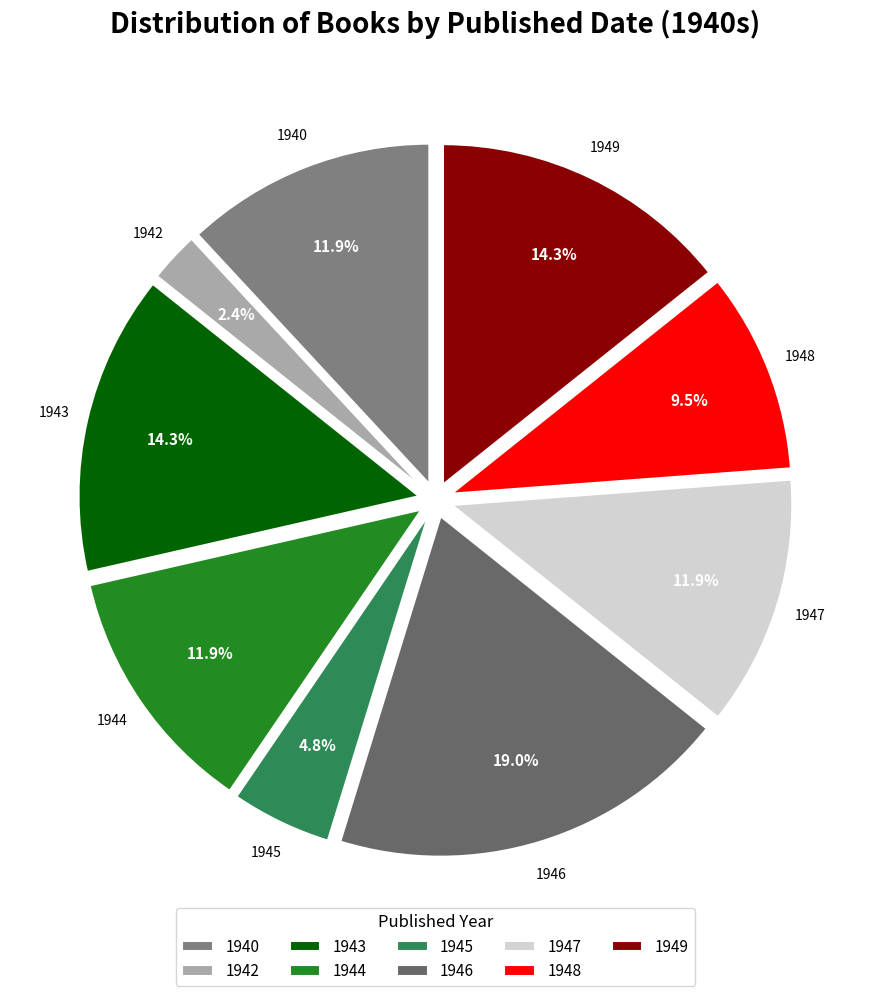

True or false: 1940 accounts for 19% of the total.

False